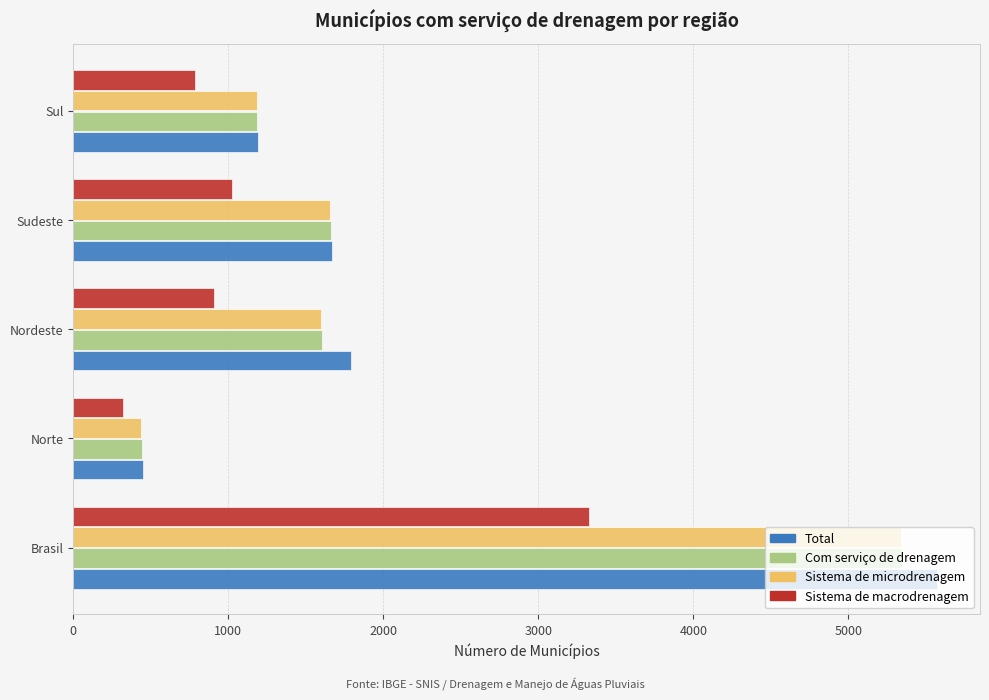

Which series has the widest spread of values?

Total